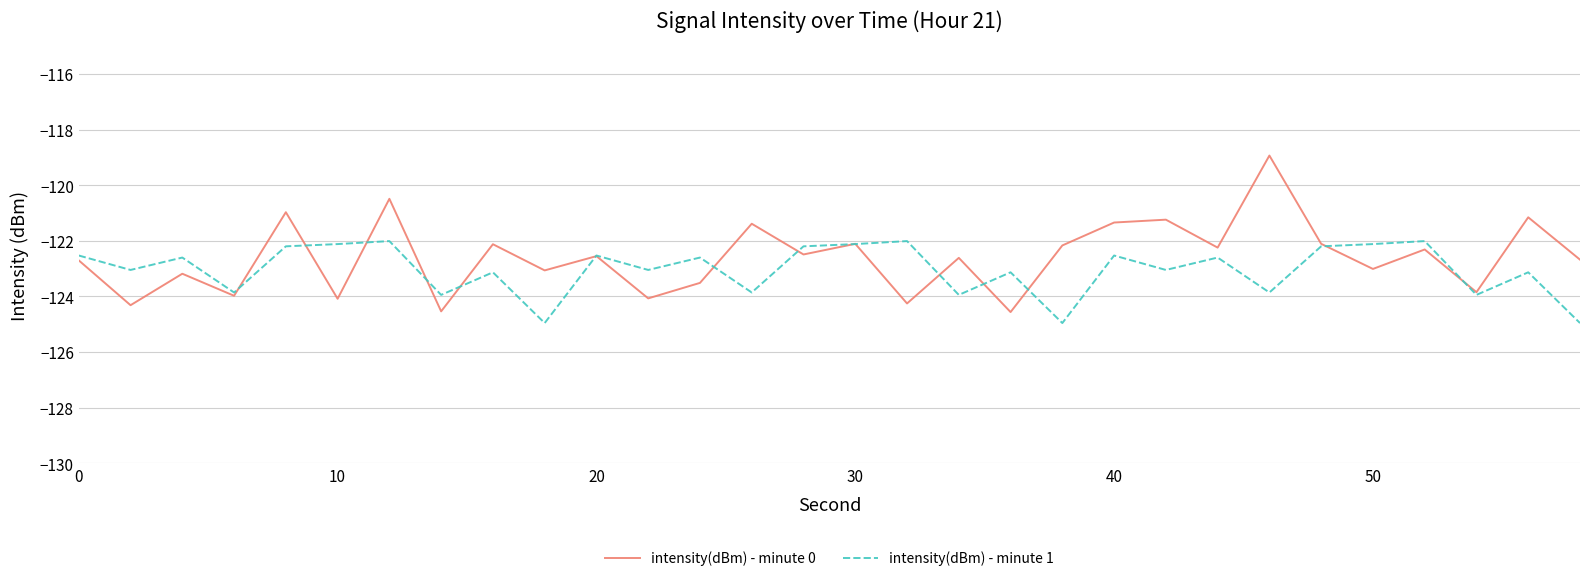

What is the maximum value for intensity(dBm) - minute 0?

-118.9